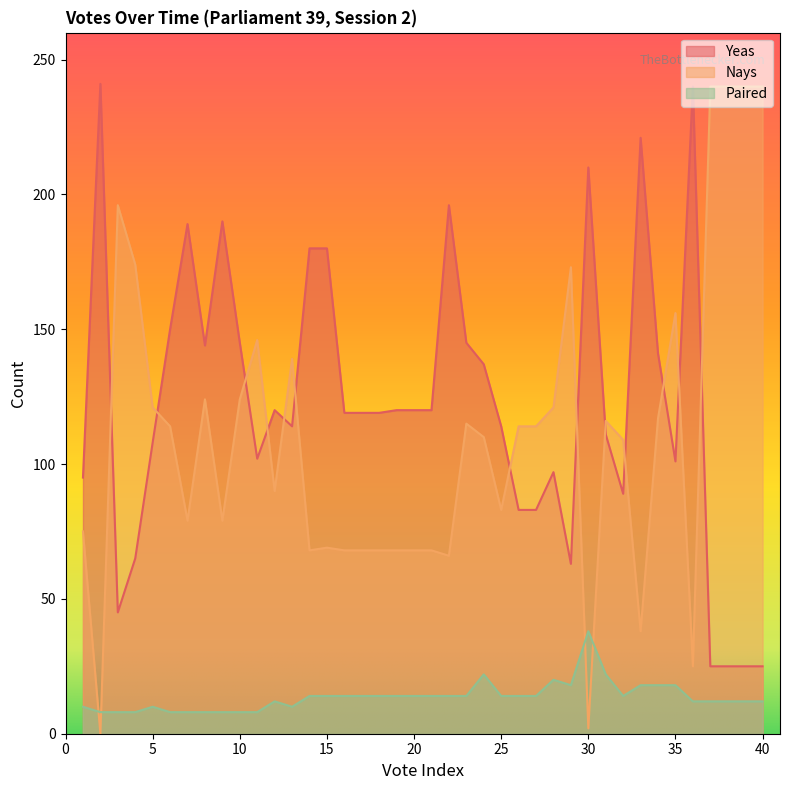

What is the difference between the second highest and minimum values in the Paired series?

14